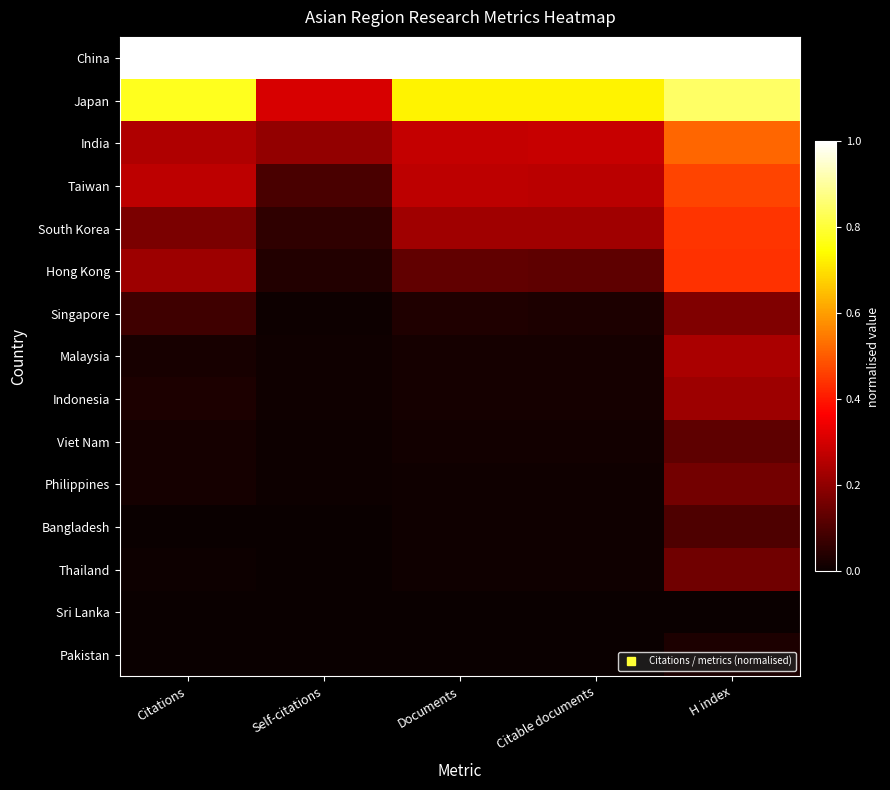

Rank the series by their maximum value, from highest to lowest.

China, Japan, India, Taiwan, South Korea, Hong Kong, Malaysia, Indonesia, Singapore, Philippines, Thailand, Viet Nam, Bangladesh, Pakistan, Sri Lanka